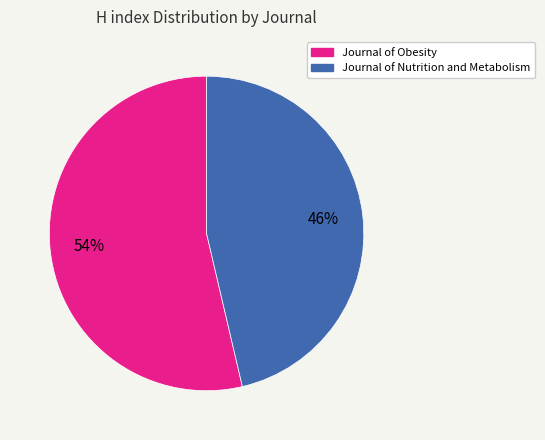

To the nearest percent, what is the average slice percentage?

50%